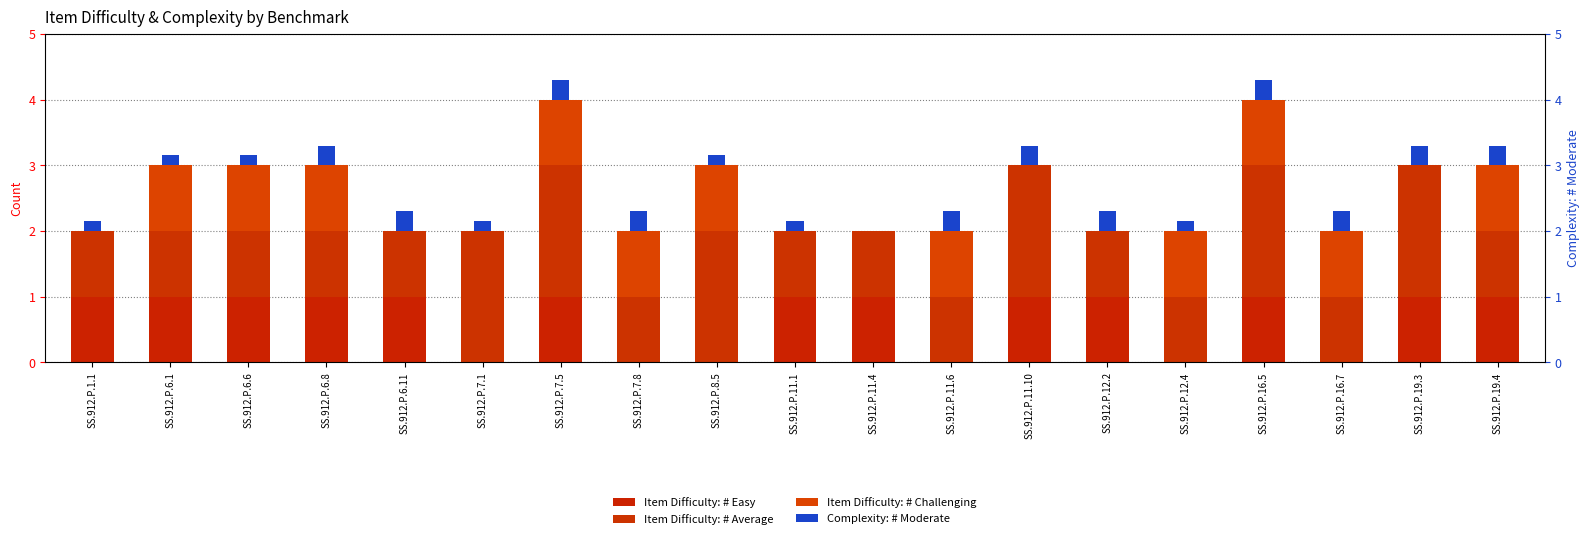

Count the number of data series in this chart.

4